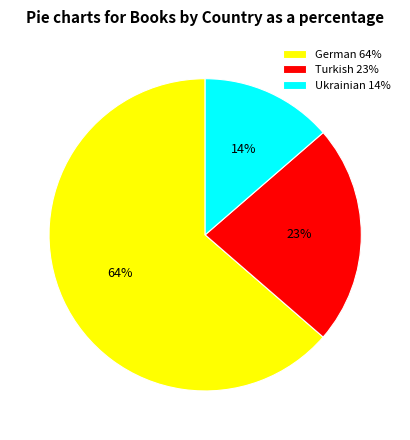

Between German 64% and Turkish 23%, which is larger?

German 64%